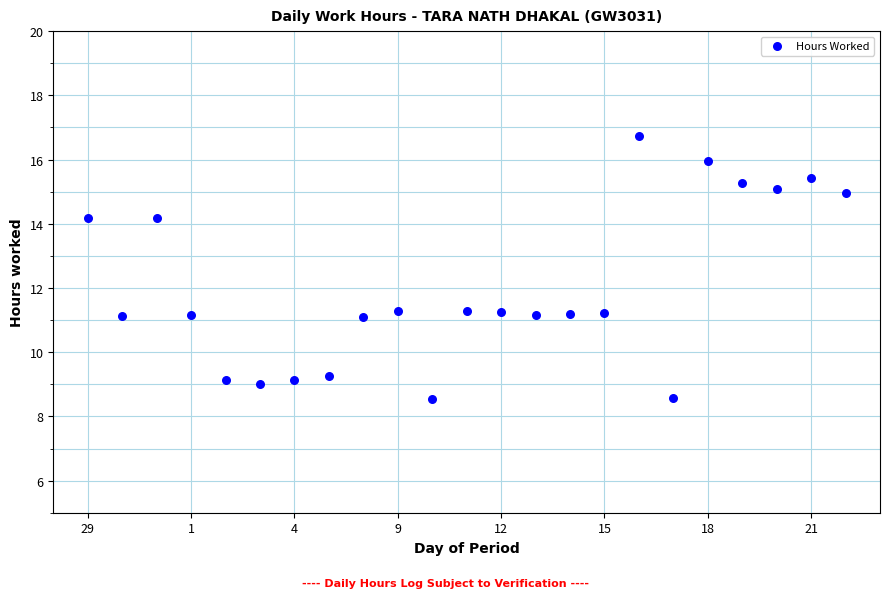

What is the range of Y values (max minus min)?

8.2